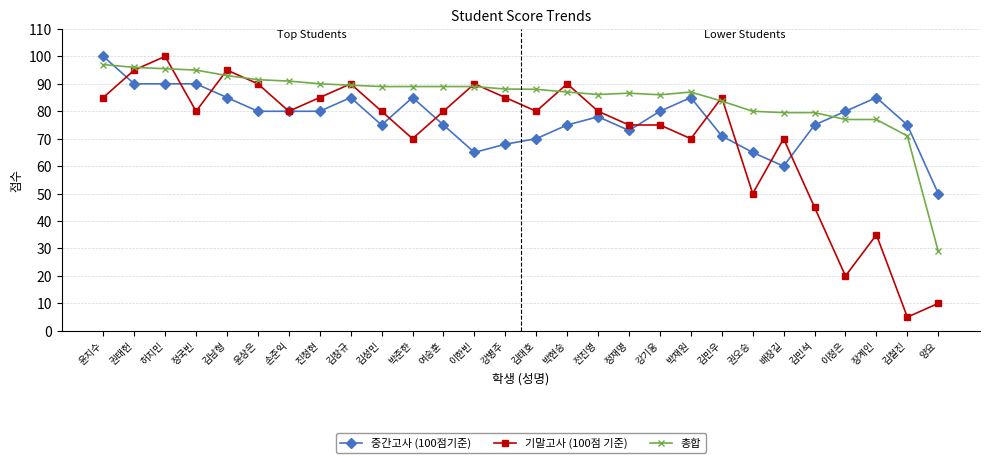

At how many categories does at least one series exceed 52?

27